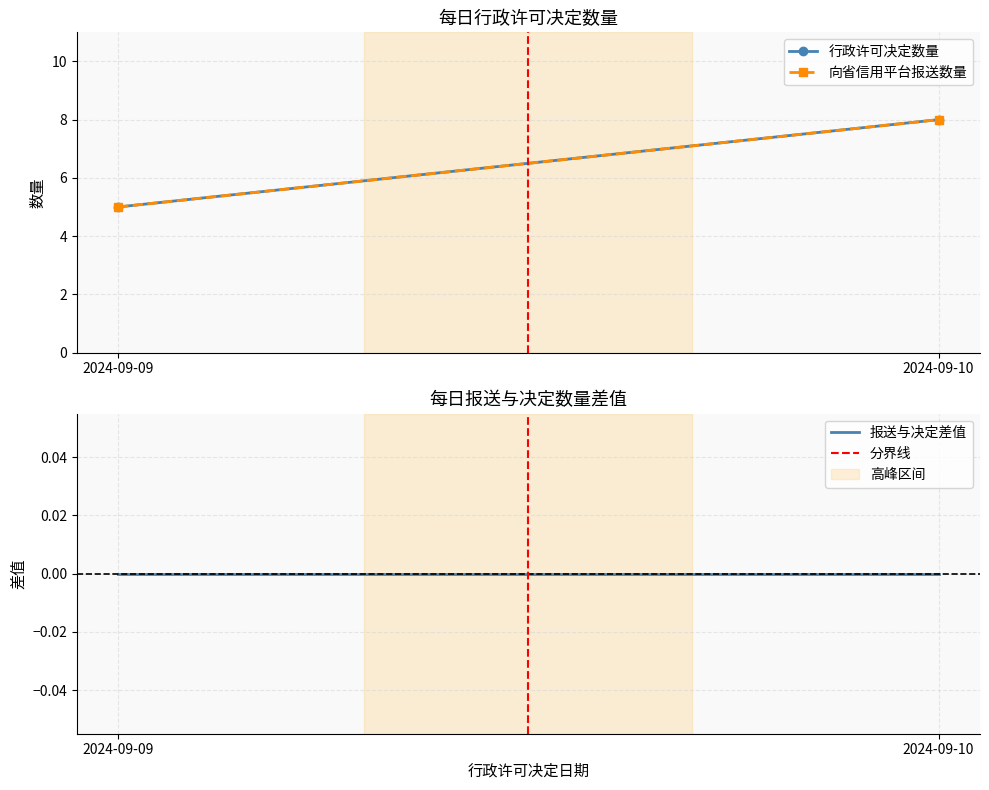

Count the 分界线 values in the range 0 to 1.

2